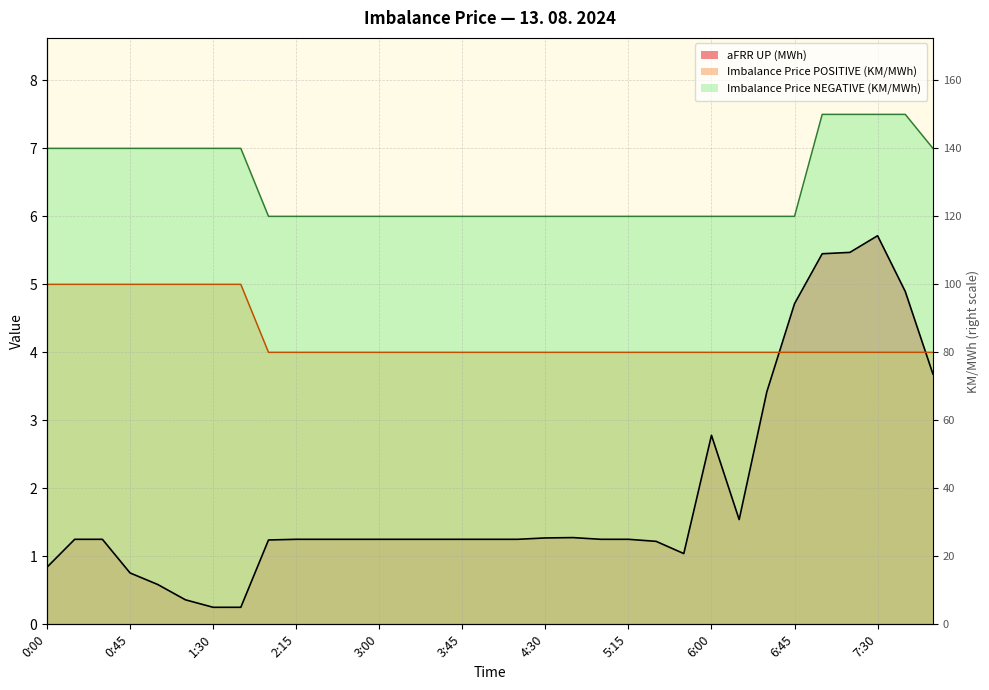

True or false: Imbalance Price POSITIVE (KM/MWh) has a value of 2.0 at 7:45.

False